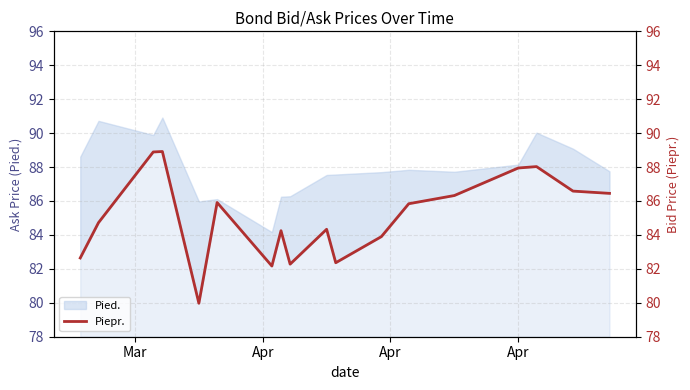

The chart shows a value of 49.2 at 4. True or false?

False